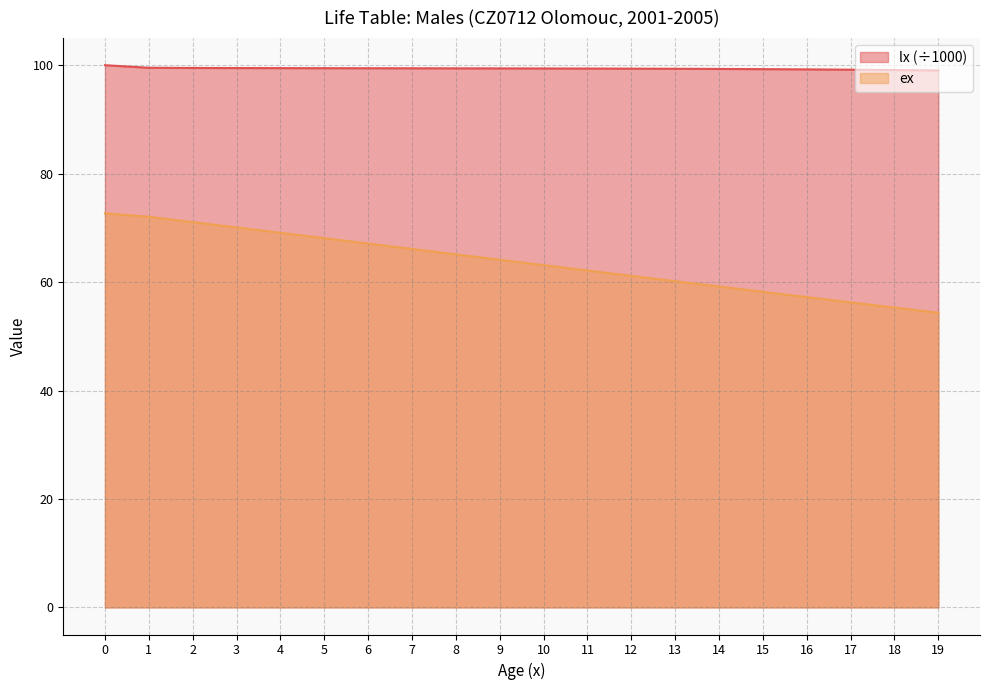

What is the sum of the lx values at 9 and 7?

198.8